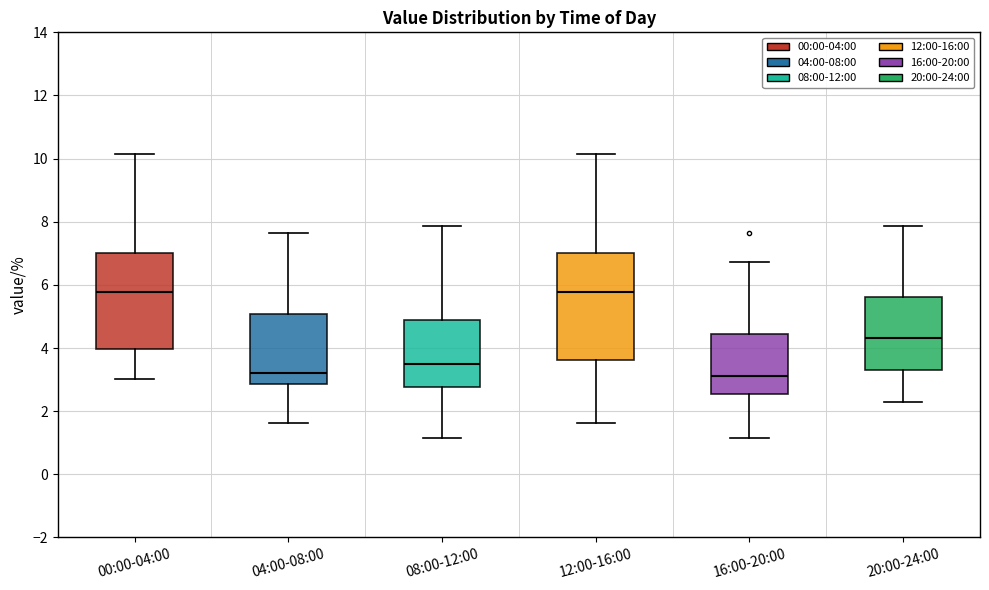

Where does the upper whisker of the box for 08:00-12:00 end on the y-axis? The values are not printed on the chart, so give them approximately, as read against the axis.

7.8